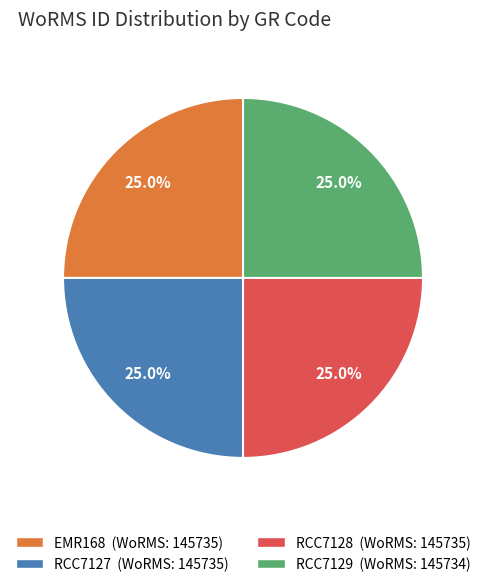

To the nearest percent, what is the combined percentage of RCC7128 and EMR168?

50%